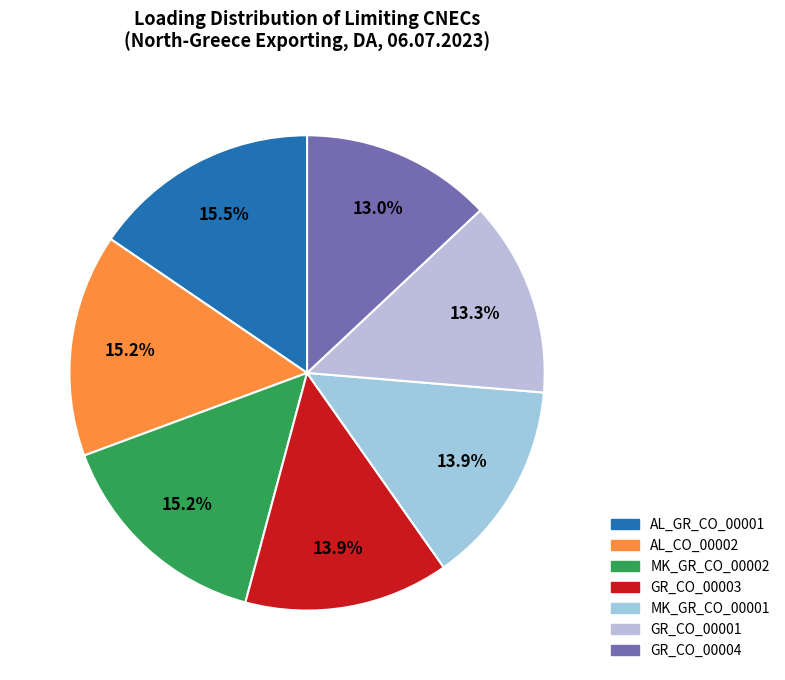

What is the largest slice in the pie chart?

AL_GR_CO_00001